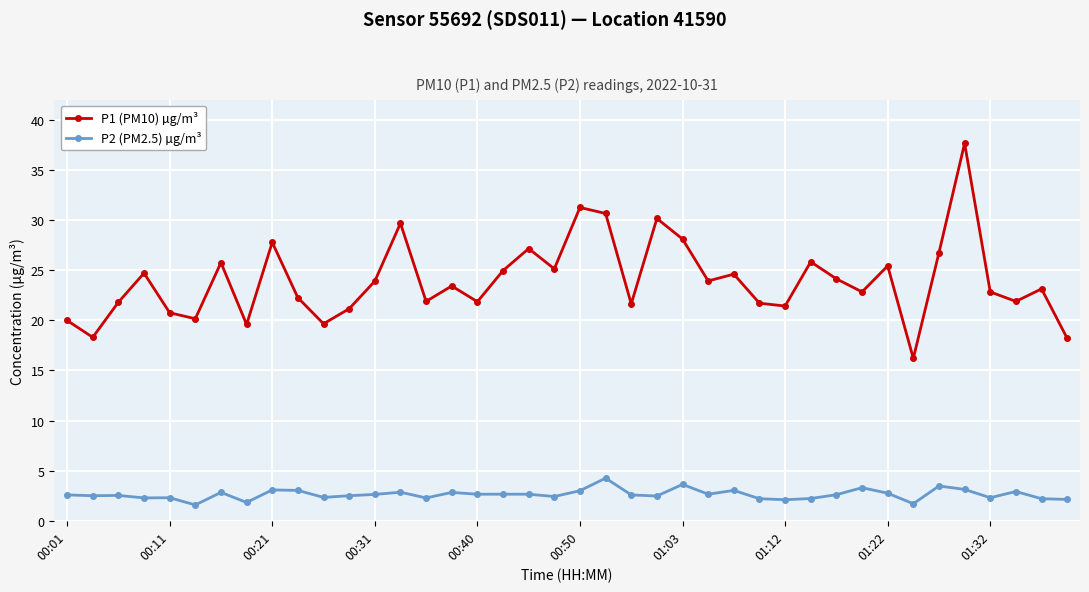

True or false: P1 (PM10) µg/m³ and P2 (PM2.5) µg/m³ cross at least once.

False